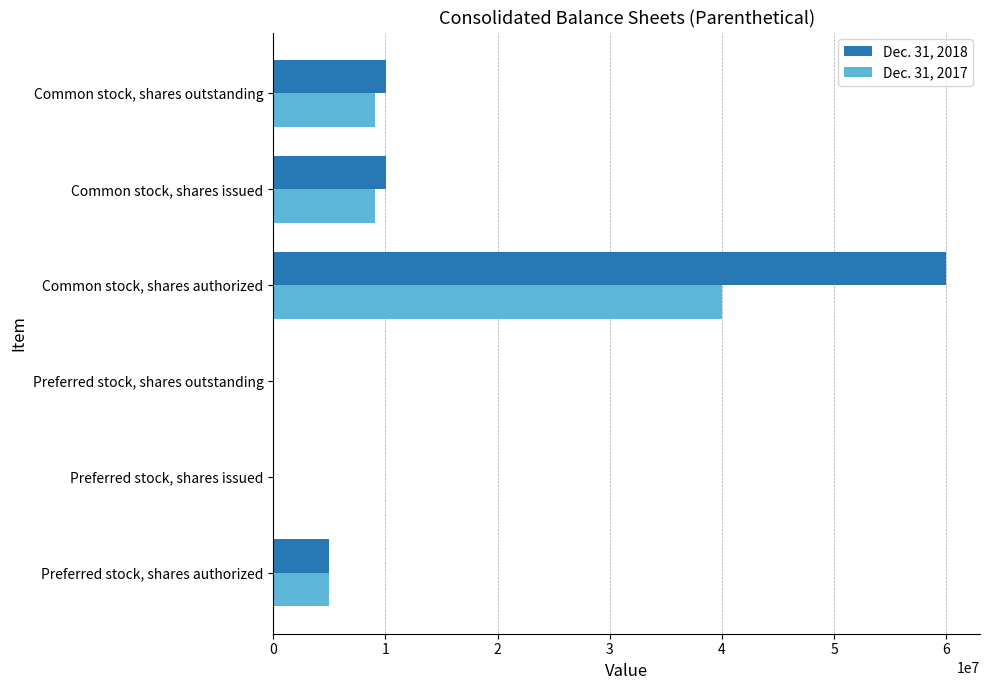

What is the highest value of the Dec. 31, 2018 series?

60000000